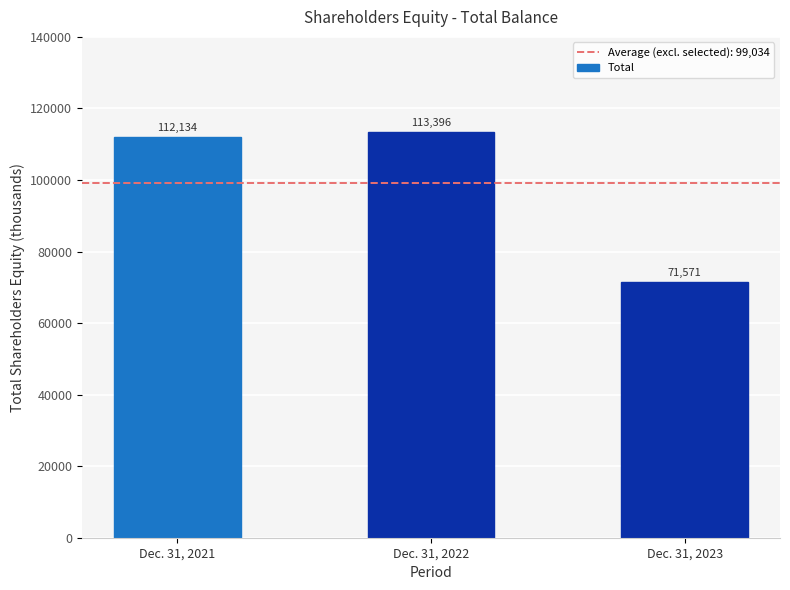

What is the value of the 1st bar from the left?

112134